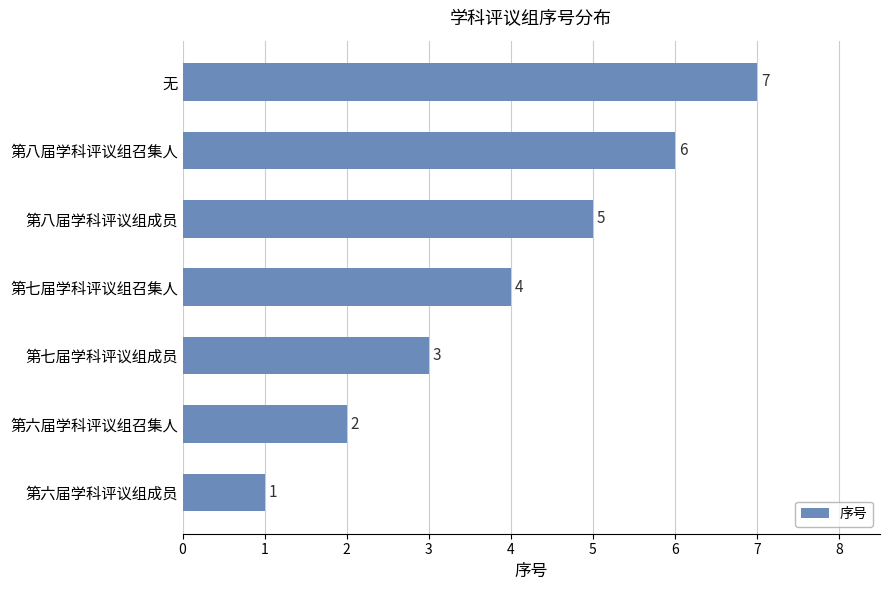

At which label is the value closest to 4?

第七届学科评议组召集人